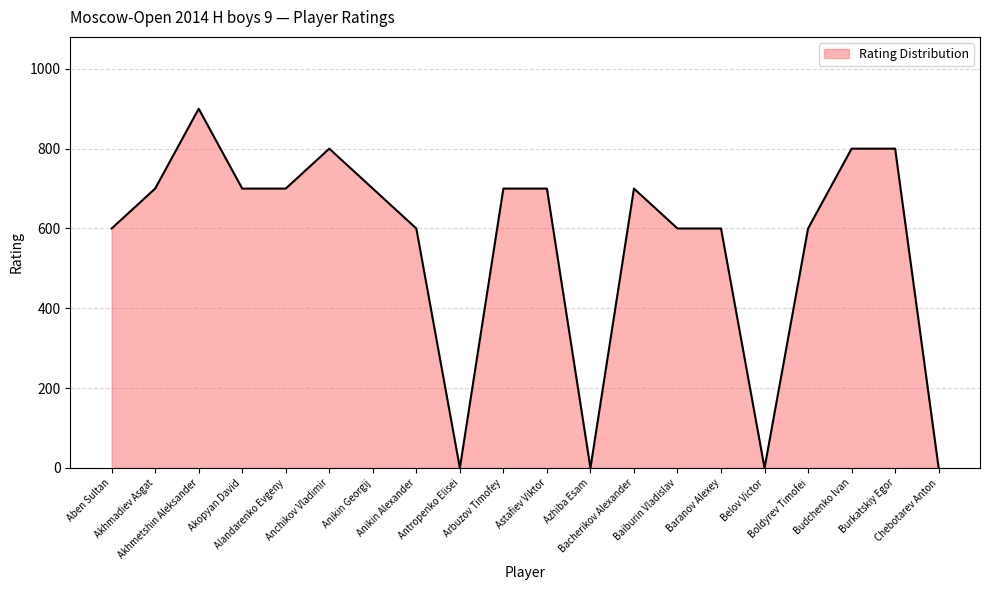

What is the difference between the maximum and minimum values?

900